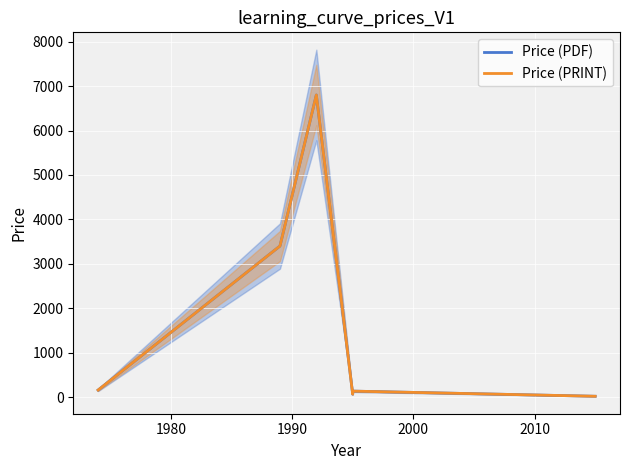

Is the value of Price (PRINT) at 1990 greater than the value of Price (PDF) at 2000?

Yes